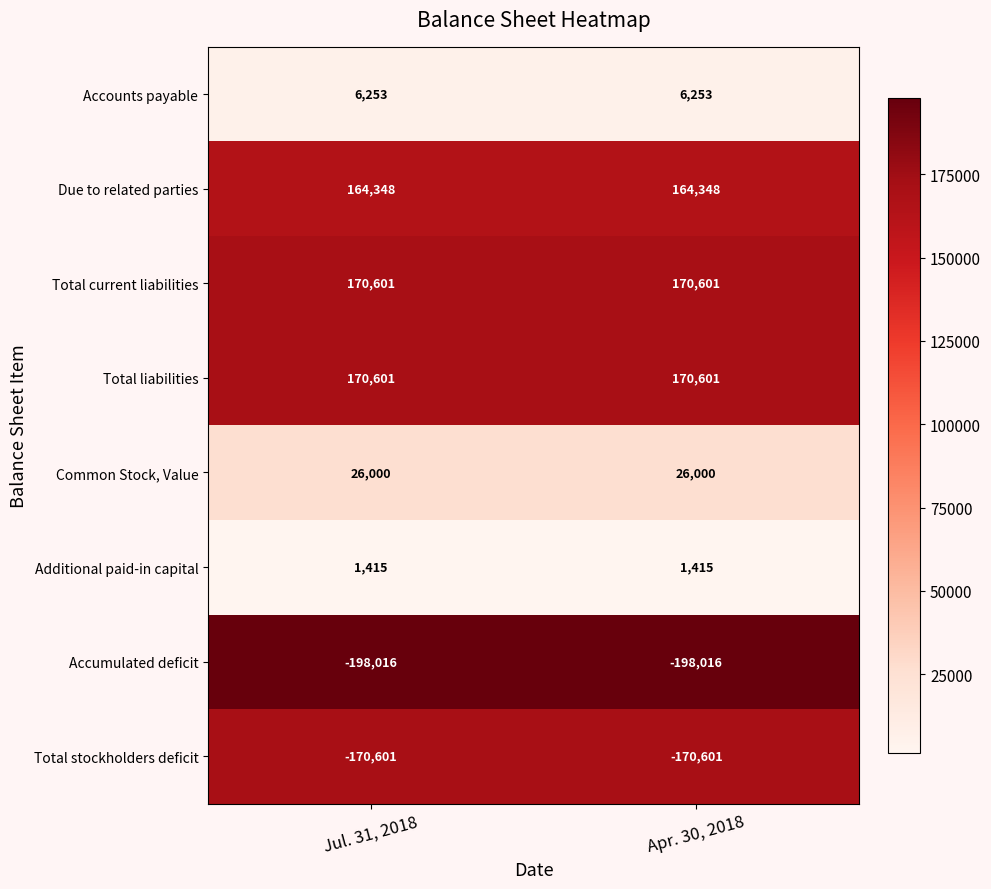

At how many categories does at least one series exceed 26112?

2